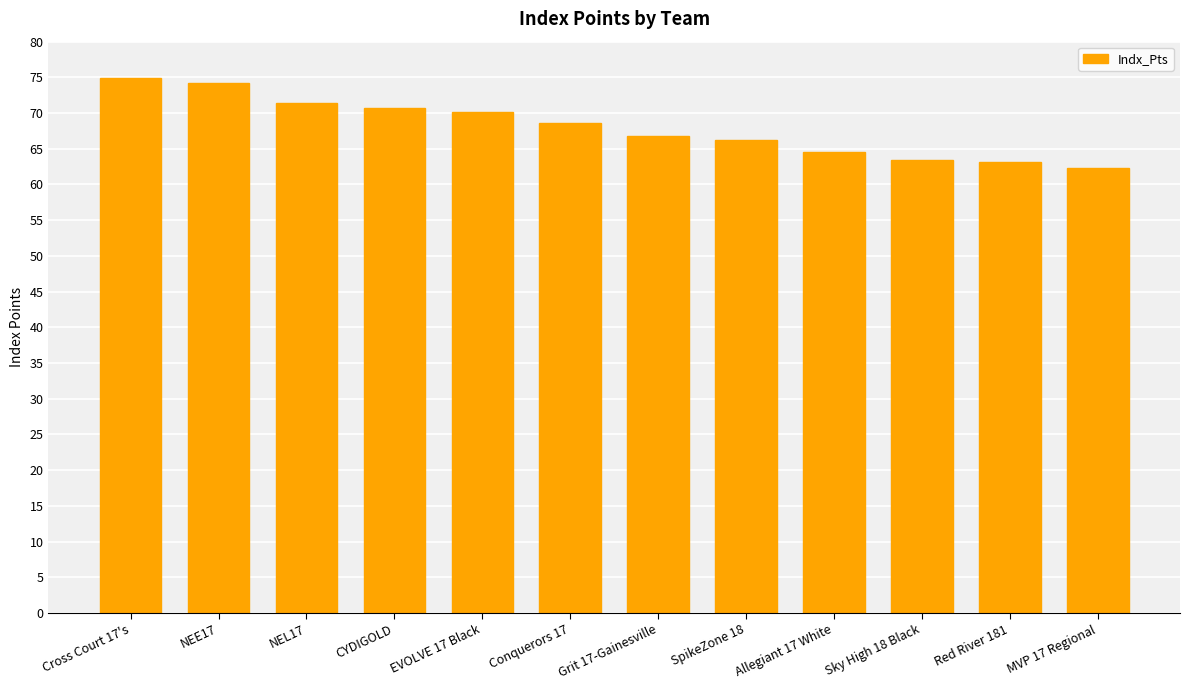

The value at SpikeZone 18 is 66.2. True or false?

True